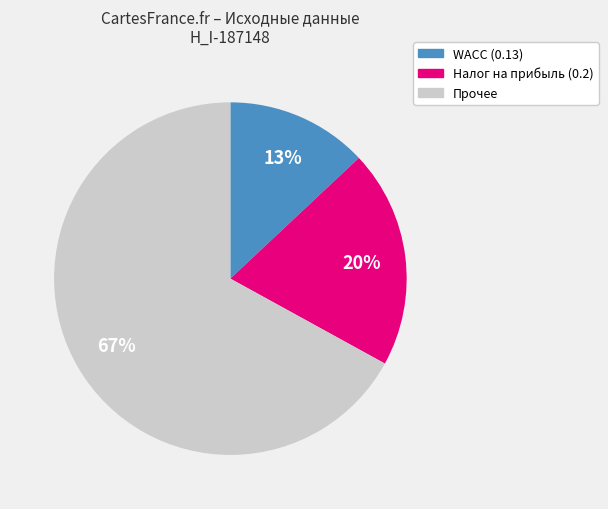

Is there a majority slice in this chart?

Yes